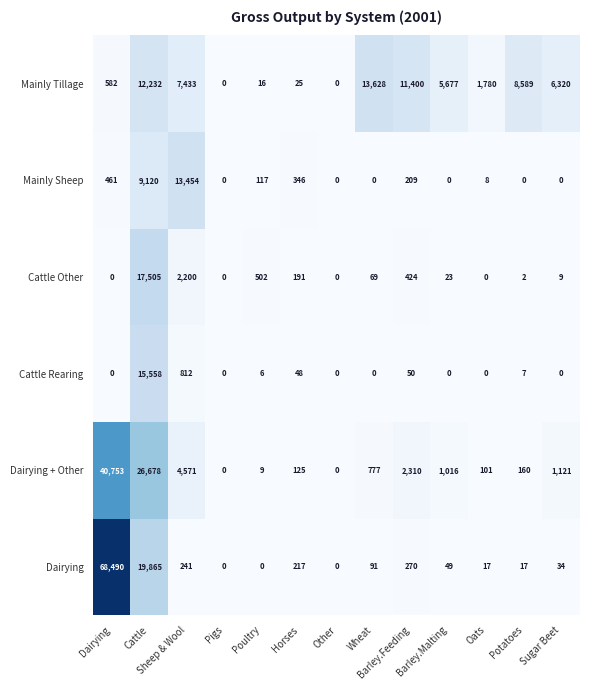

What is the greatest value displayed?

68490